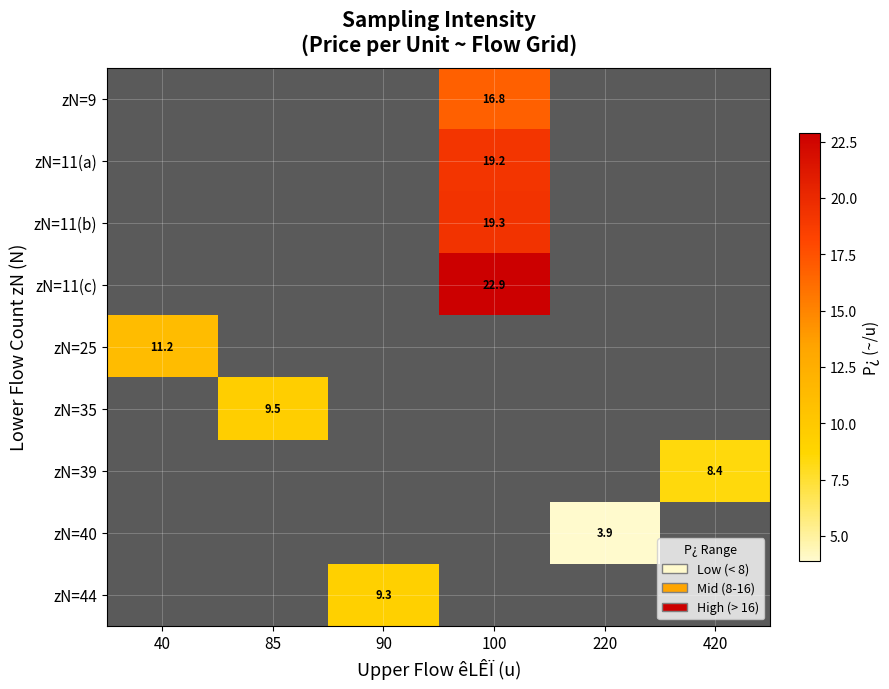

What is the smallest value displayed?

3.9